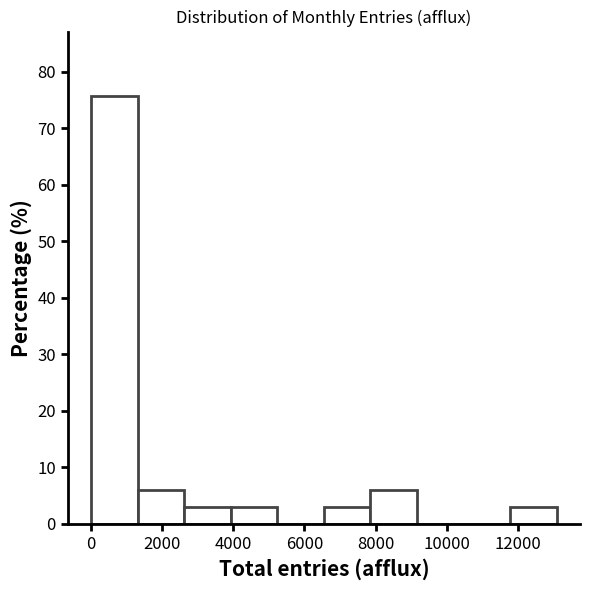

Reading left to right, list every bar in this chart as the range it spans on the x-axis followed by its height. Neither the bar edges nor the heights are printed on the chart, so give them approximately, as read against the axes.

0 to 1400: 76
1400 to 2600: 6
2600 to 4000: 3
4000 to 5200: 3
5200 to 6600: 0
6600 to 7800: 3
7800 to 9200: 6
9200 to 10400: 0
10400 to 11800: 0
11800 to 13000: 3